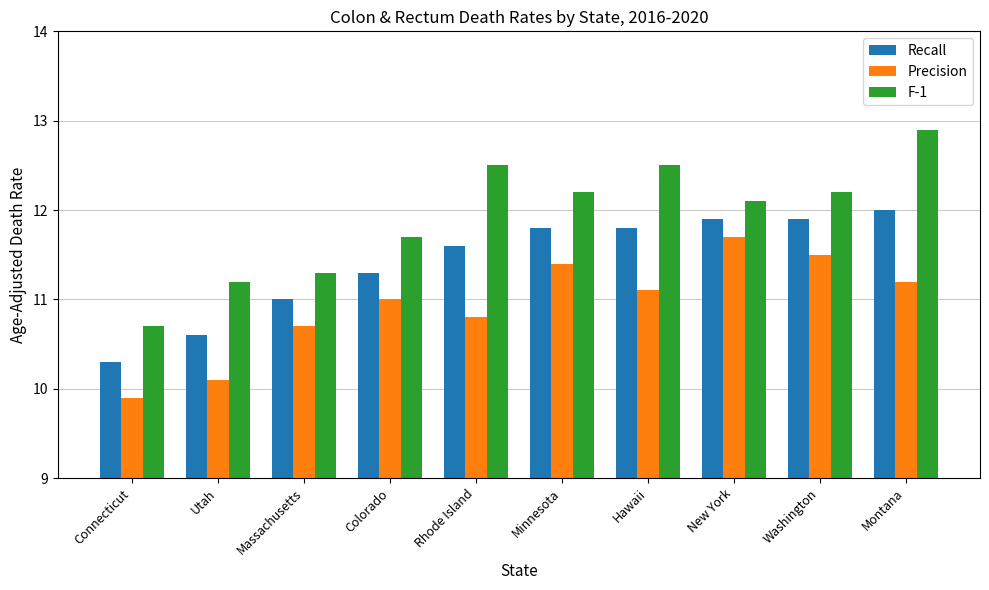

List the series in order of their overall mean, highest first.

F-1, Recall, Precision